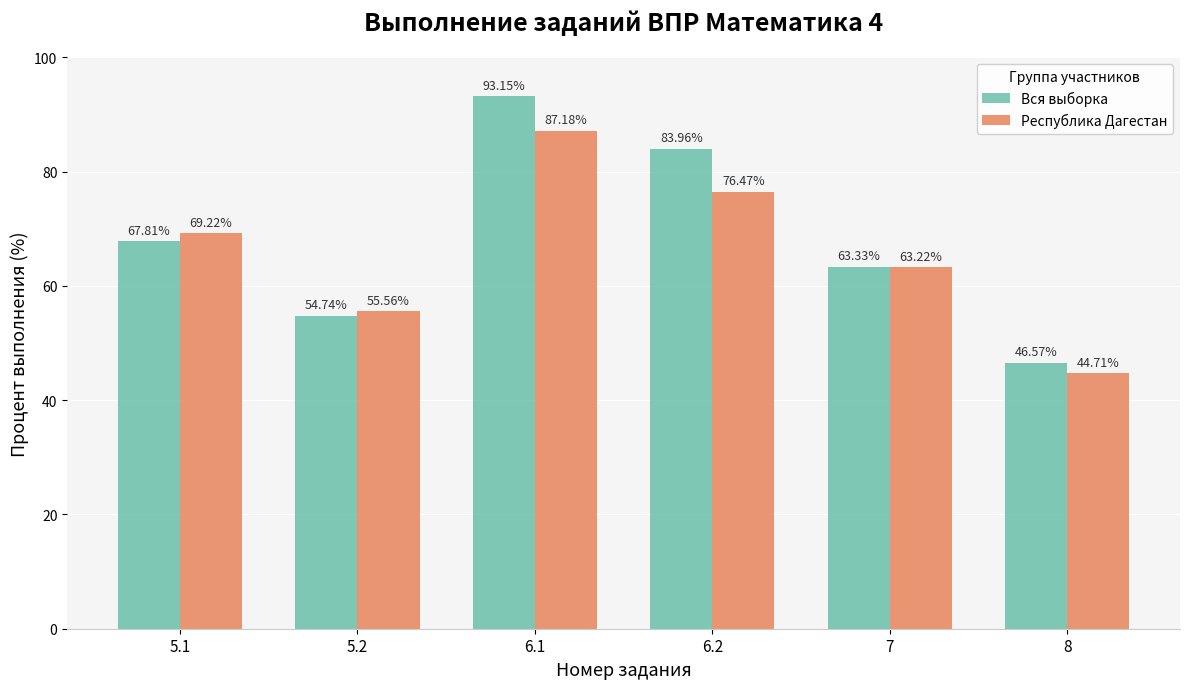

At which label is Республика Дагестан closest to 65?

7